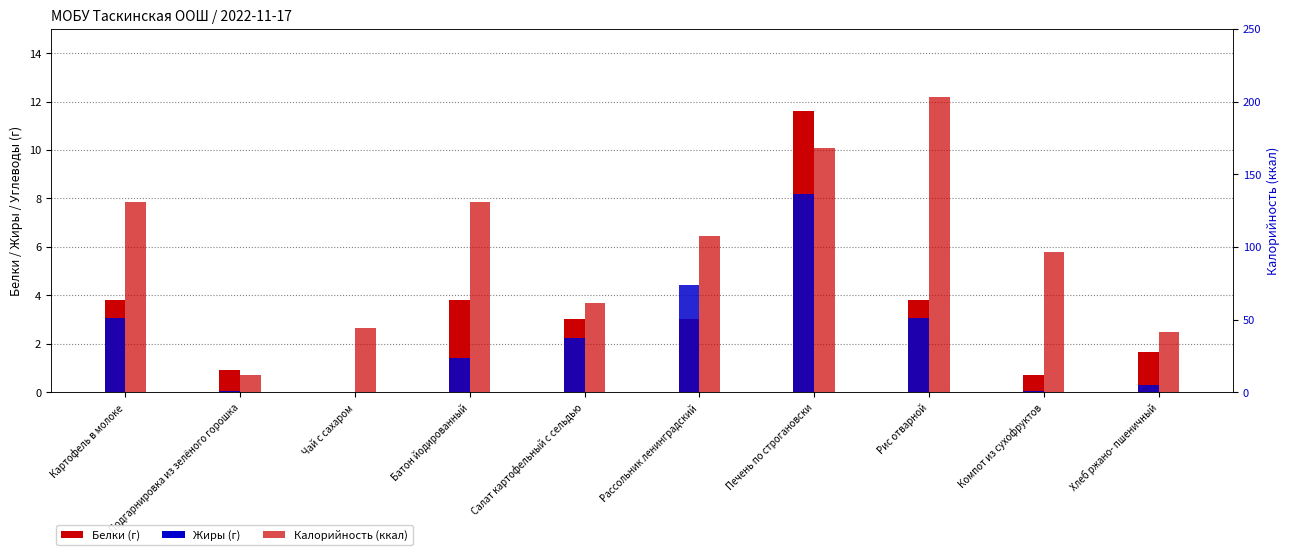

What is the label of the 3rd bar from the left?

Чай с сахаром